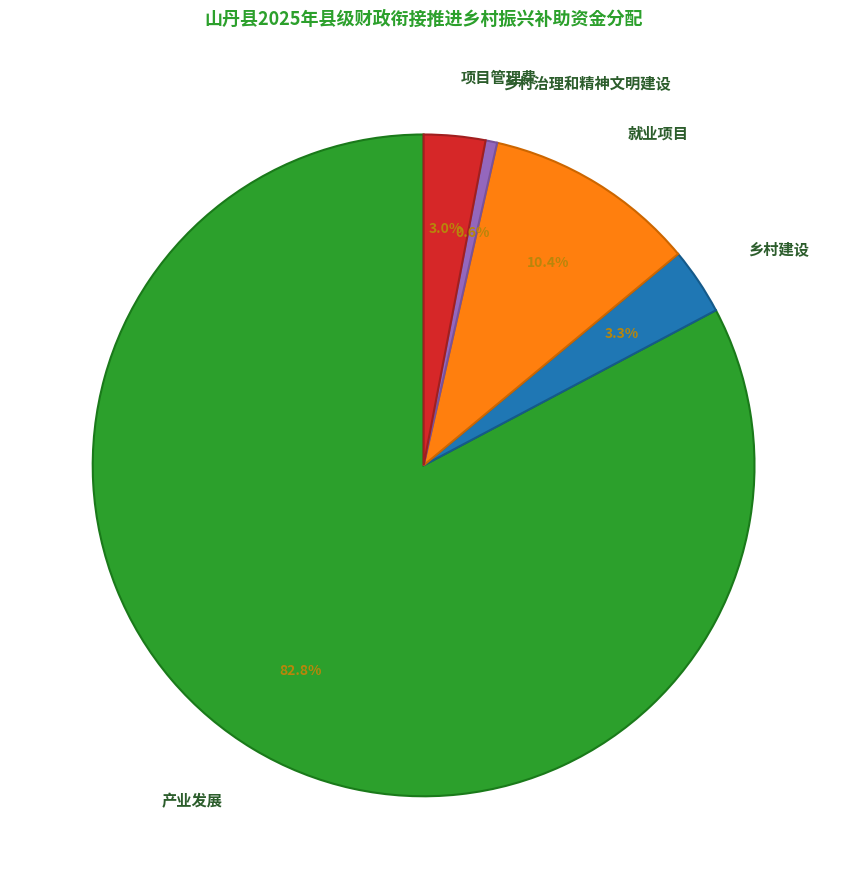

To the nearest percent, what percentage of the pie is 乡村建设?

3%